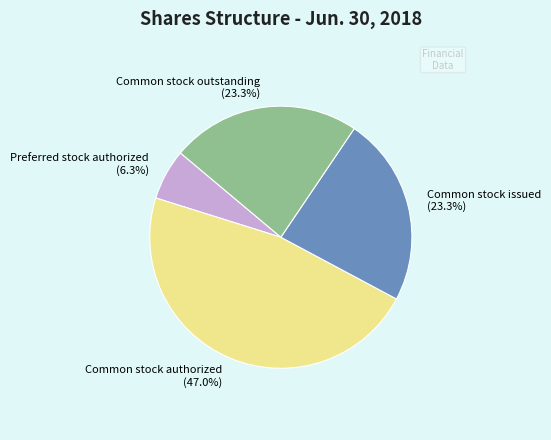

Do Common stock authorized and Common stock outstanding together represent more than half of the pie?

Yes